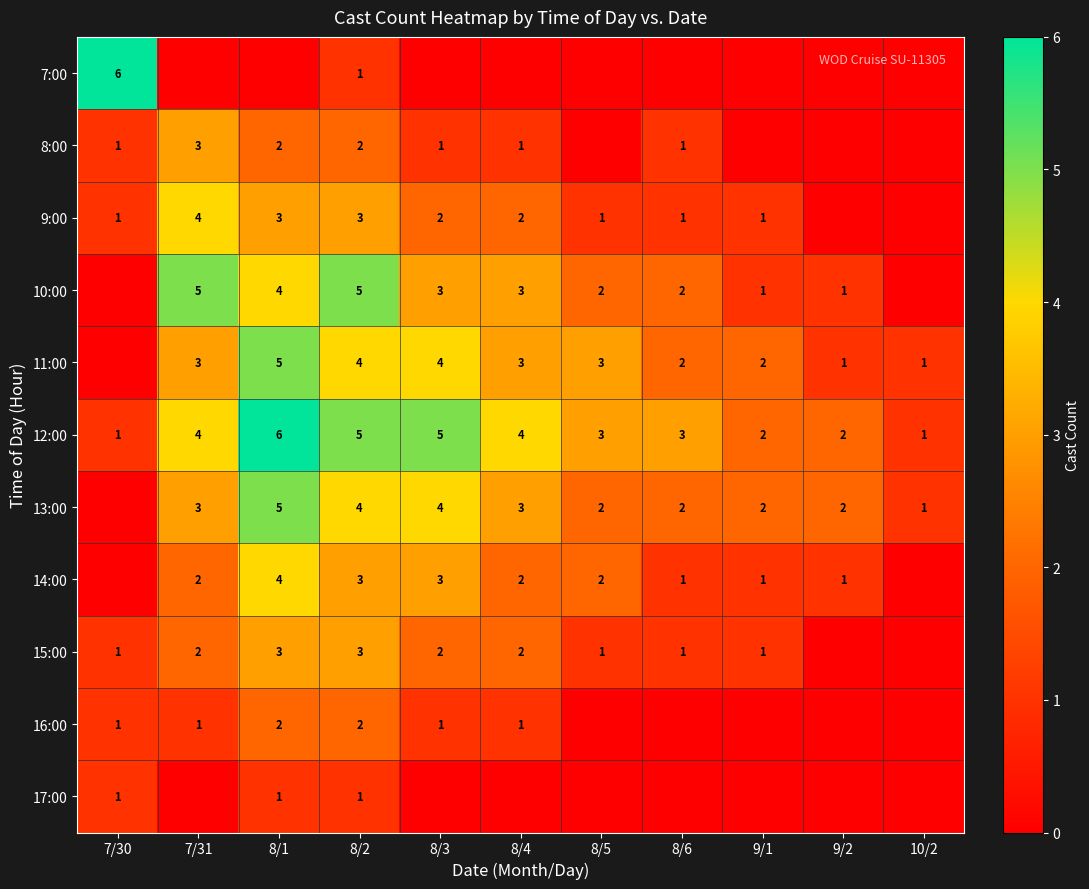

The 9:00 series shows 4 at 7/31. True or false?

True